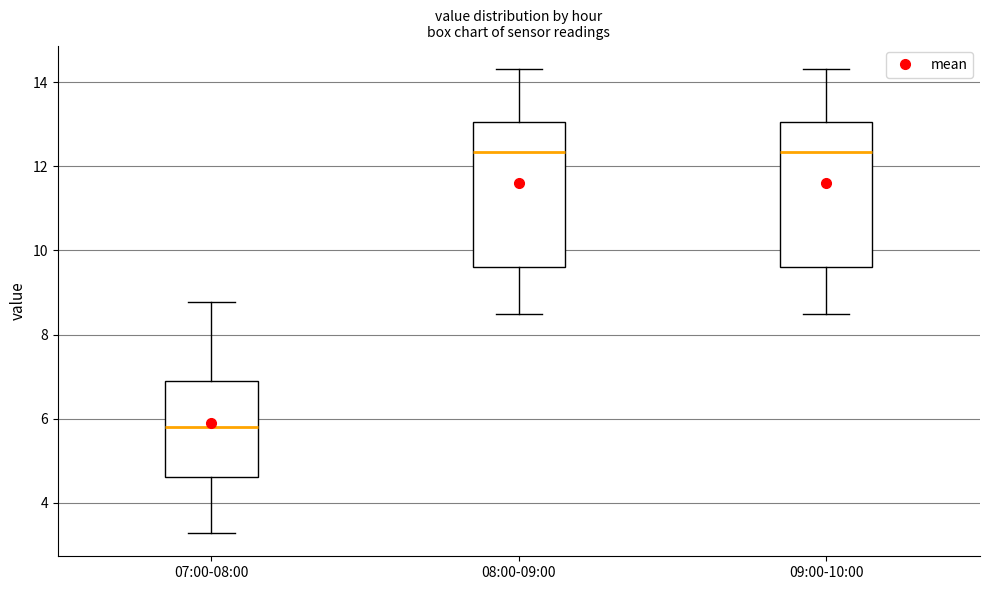

Reading left to right, transcribe this box plot: for each box, give where its median line is, the range the box spans, and where its two whiskers end, as read against the y-axis. The values are not printed on the chart, so give them approximately, as read against the axis.

07:00-08:00: median 5.8, box 4.6 to 6.8, whiskers 3.2 to 8.8
08:00-09:00: median 12.4, box 9.6 to 13.0, whiskers 8.6 to 14.4
09:00-10:00: median 12.4, box 9.6 to 13.0, whiskers 8.6 to 14.4